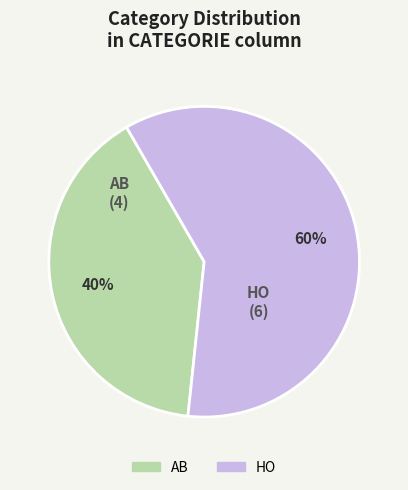

What percentage is the AB slice, to the nearest percent?

40%